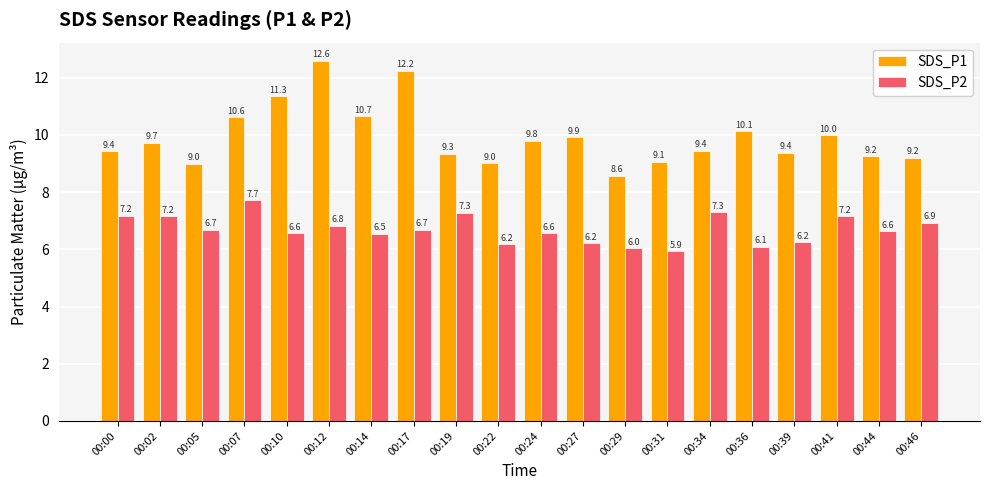

The SDS_P2 series shows 7.3 at 00:19. True or false?

True